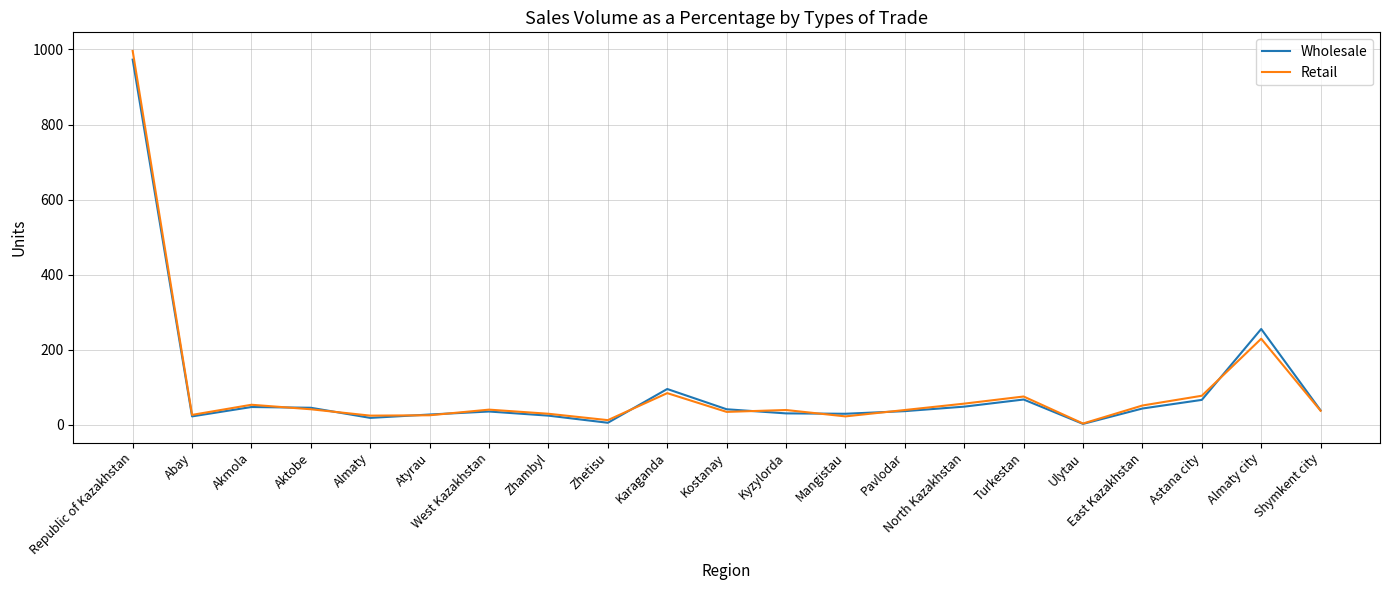

Which series has the widest spread of values?

Retail